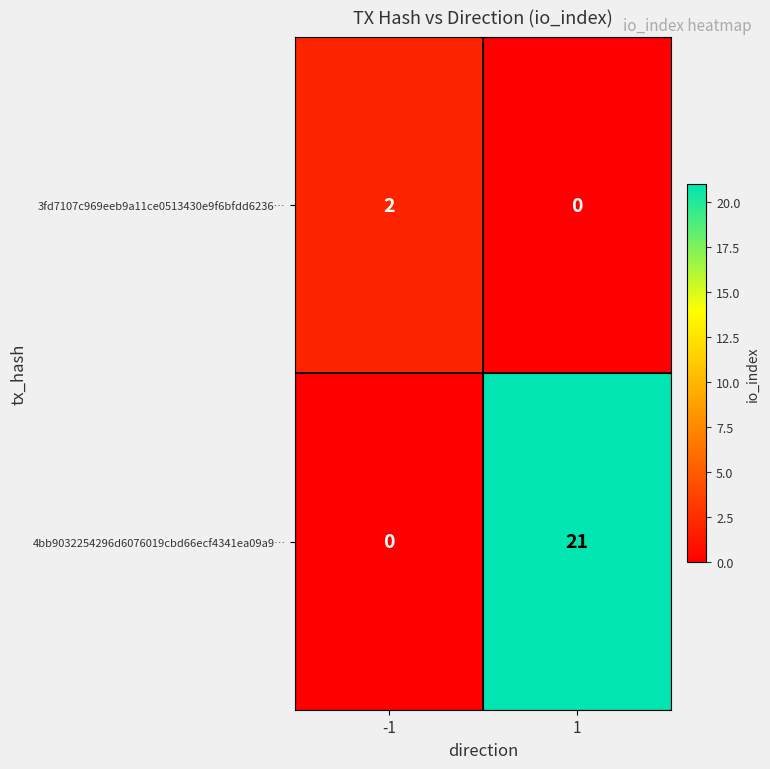

The value of 4bb9032254296d6076019cbd66ecf4341ea09a9… at 1 is 36. True or false?

False